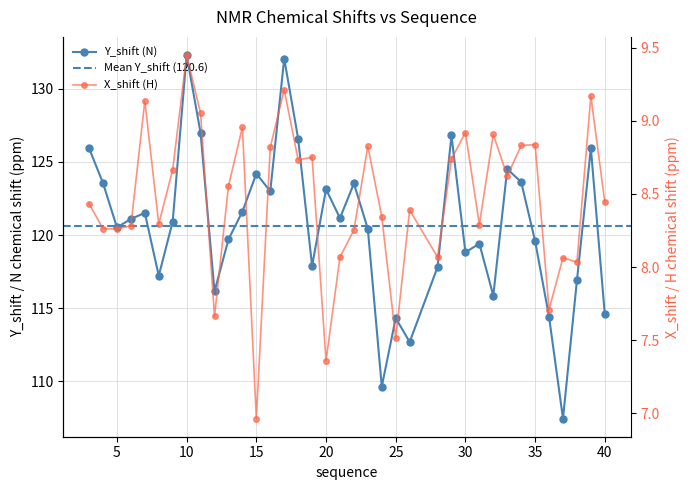

Is it true that Y_shift (N) equals 208.6 at 7?

False